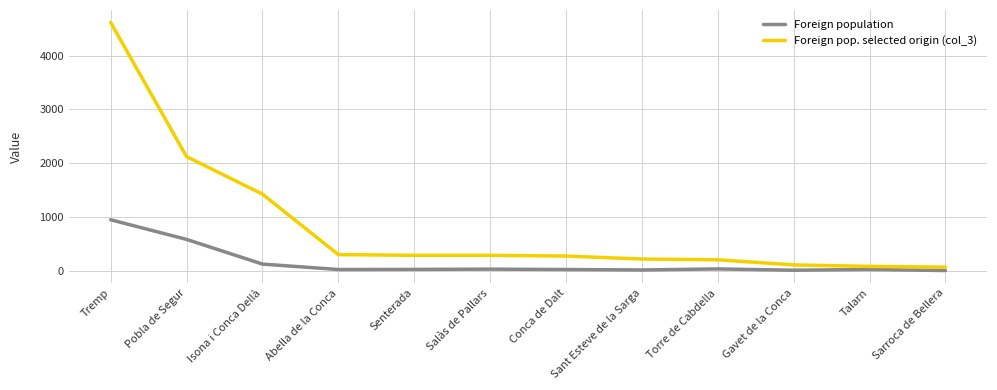

What is the maximum value shown in the chart?

4616